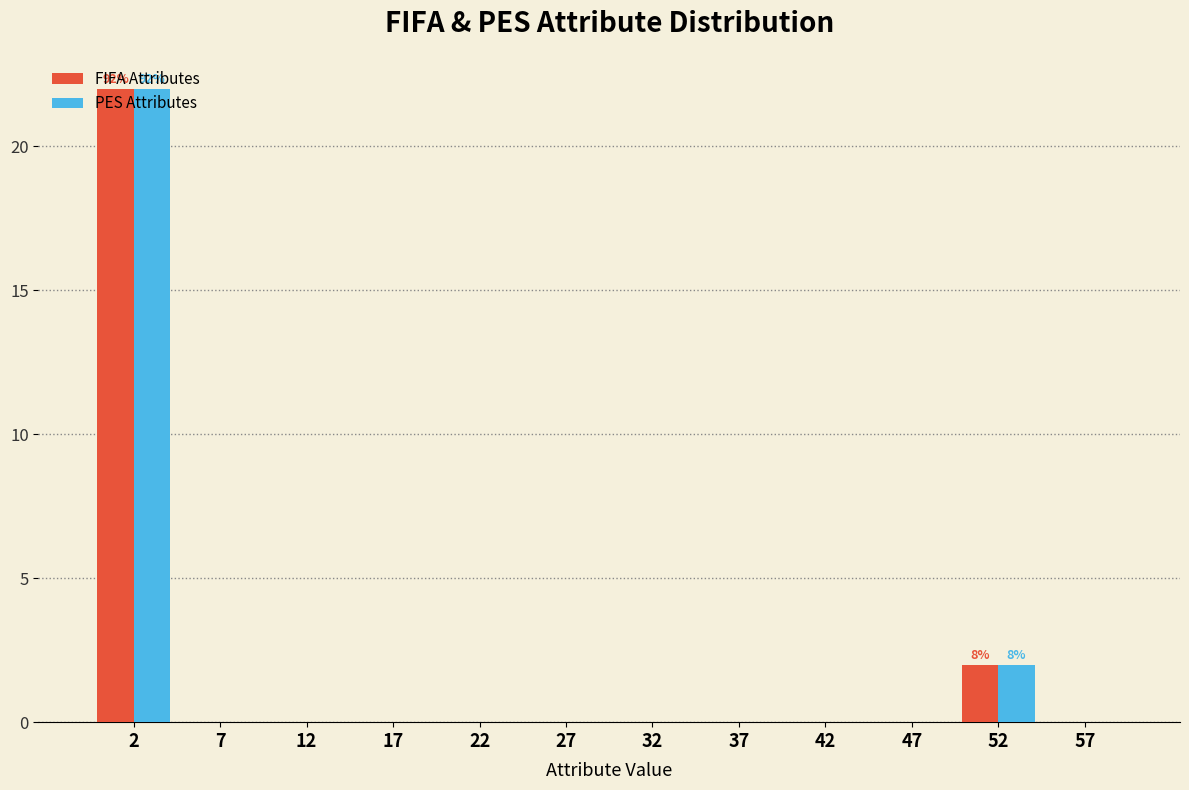

Is the value of FIFA Attributes at 52 greater than the value of PES Attributes at 22?

Yes